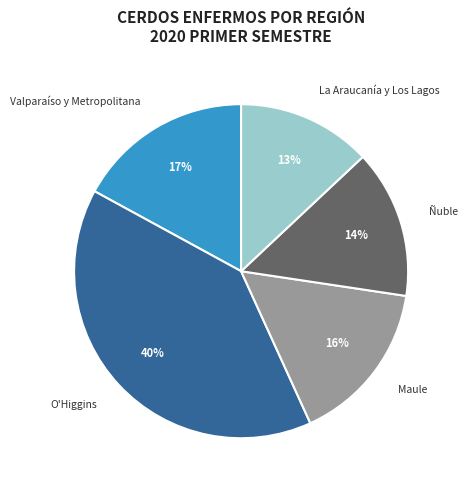

What is the largest slice in the pie chart?

O'Higgins